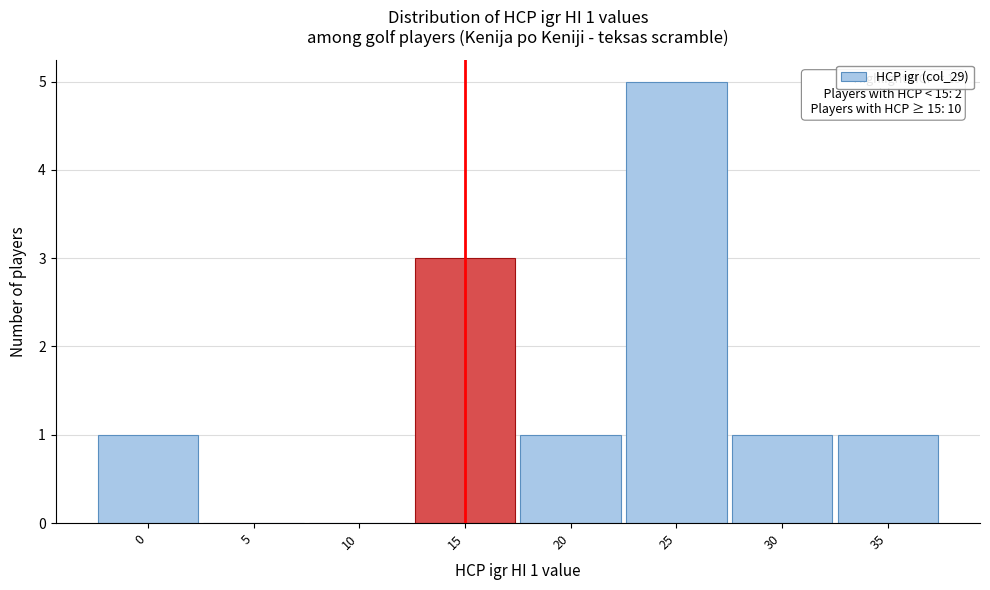

Which range on the x-axis has the tallest bar?

22.5 to 27.5